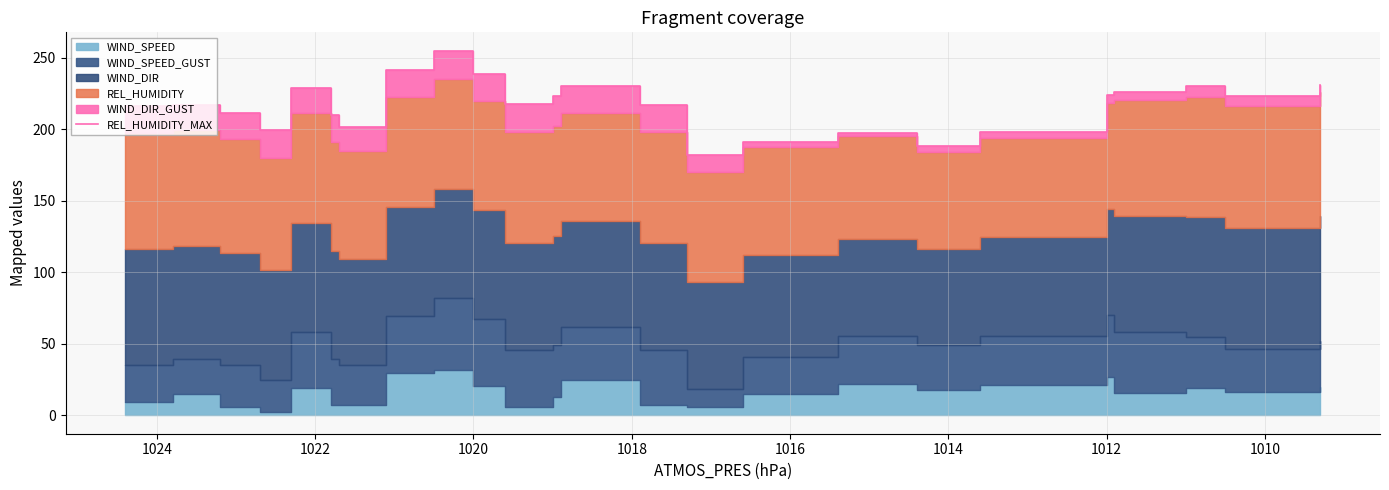

True or false: there are more than 2 points higher than both neighbors.

True